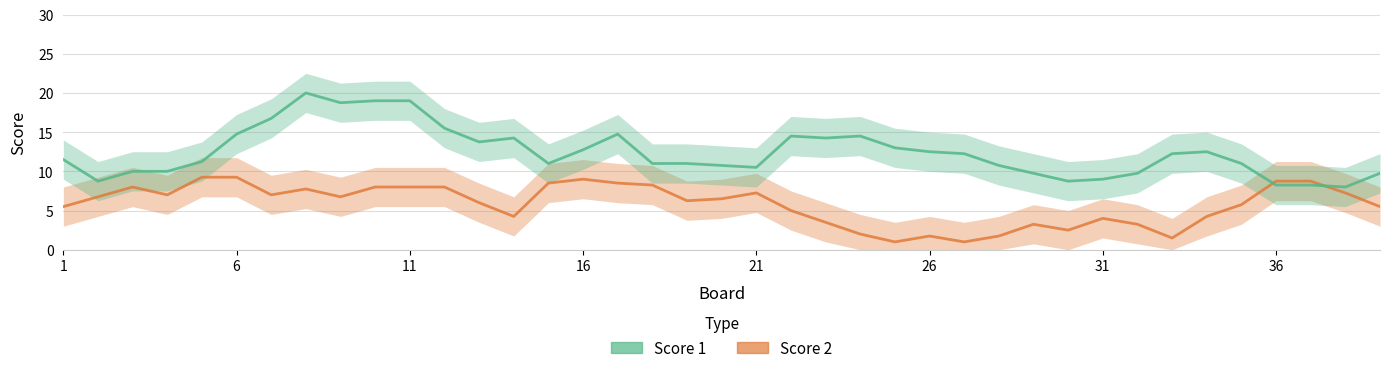

Which series changed the most between 6 and 10?

Score 1